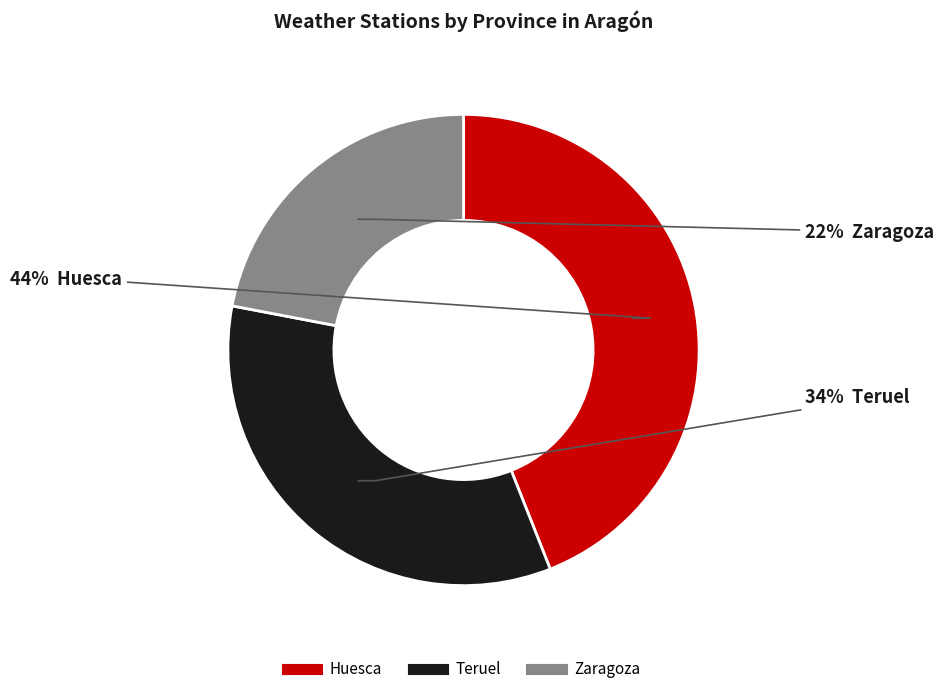

Approximately how many times larger is the value at Teruel compared to Zaragoza?

1.5